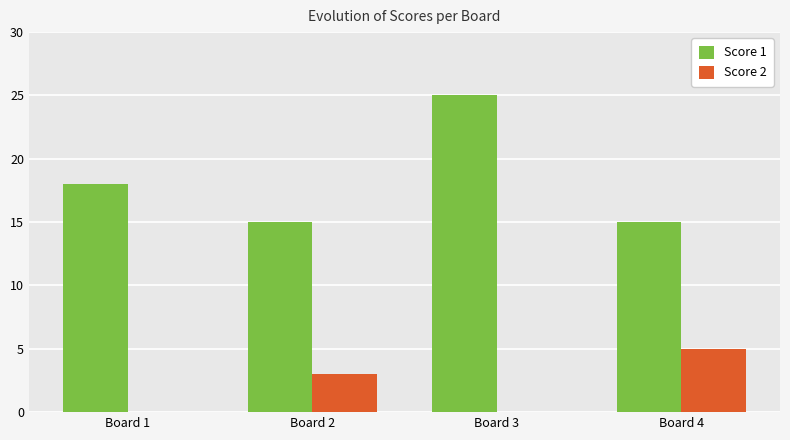

How many categories are shown in the chart?

4